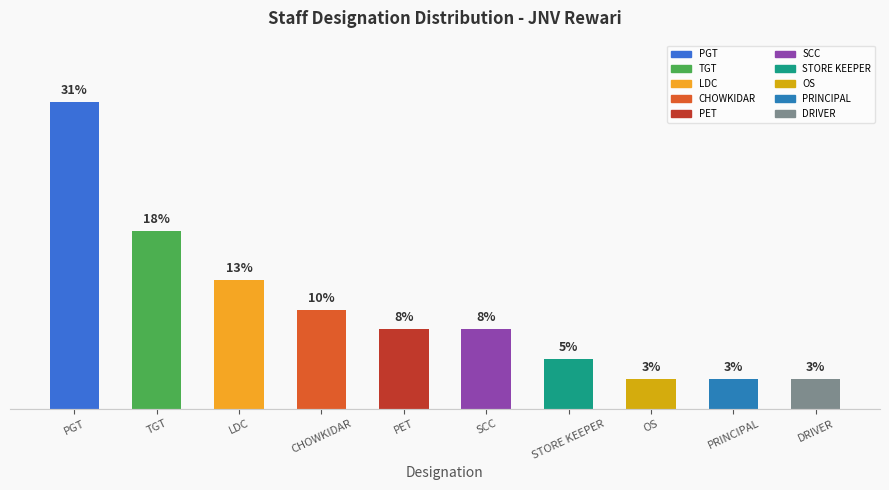

At which label is the value closest to 17?

TGT